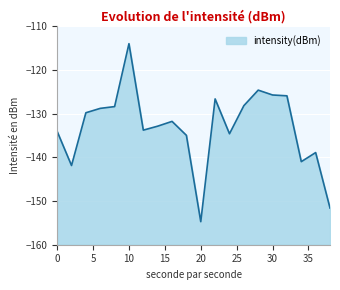

What is the value of the 5th point from the left?

-128.4